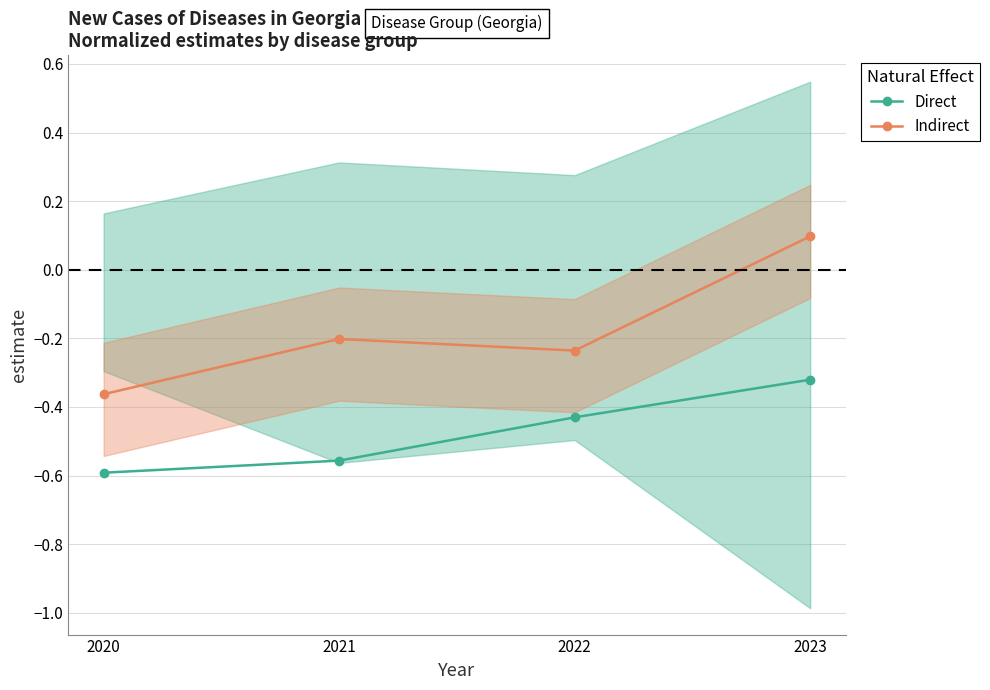

List the series in order of their overall mean, lowest first.

Direct, Indirect